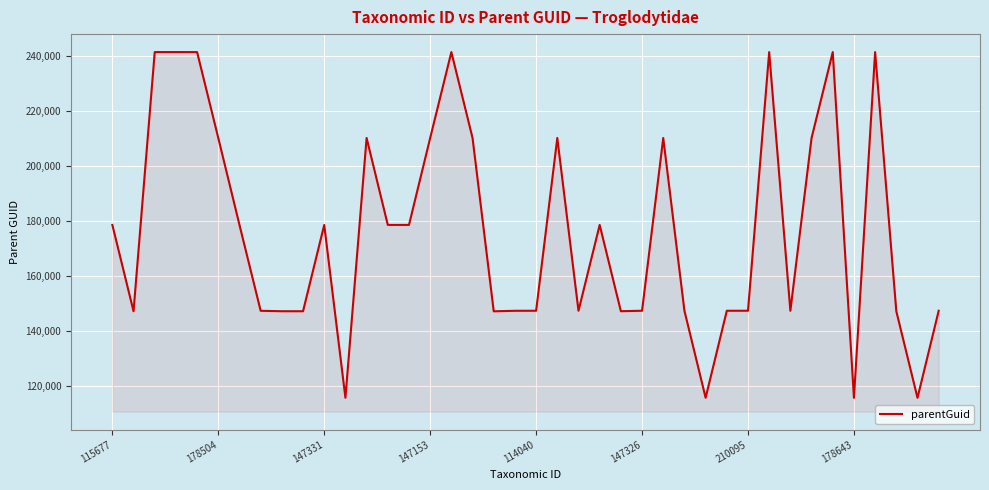

How many values are below 178496?

20